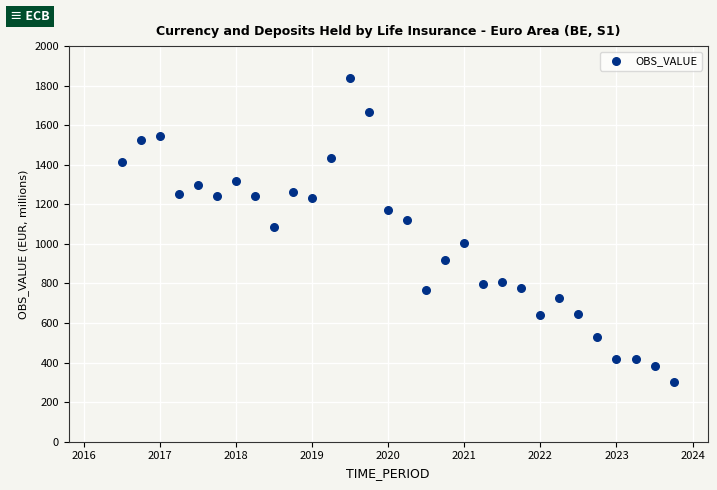

What is the range of X values (max minus min)?

7.2